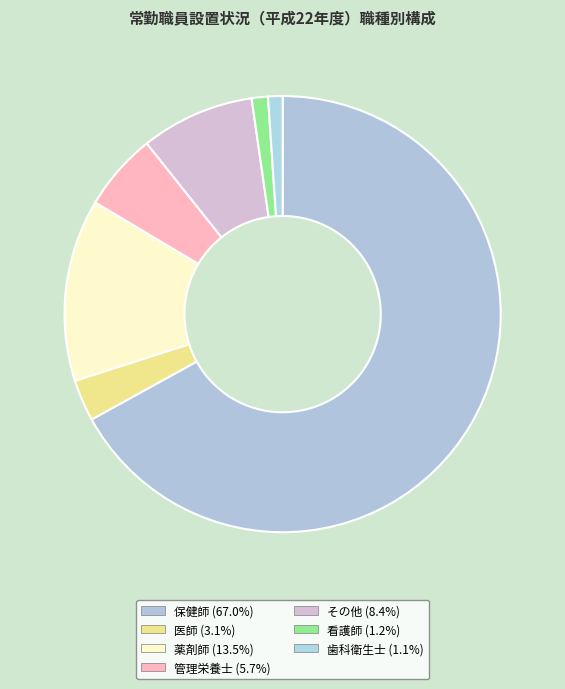

True or false: 看護師 accounts for 1% of the total.

True